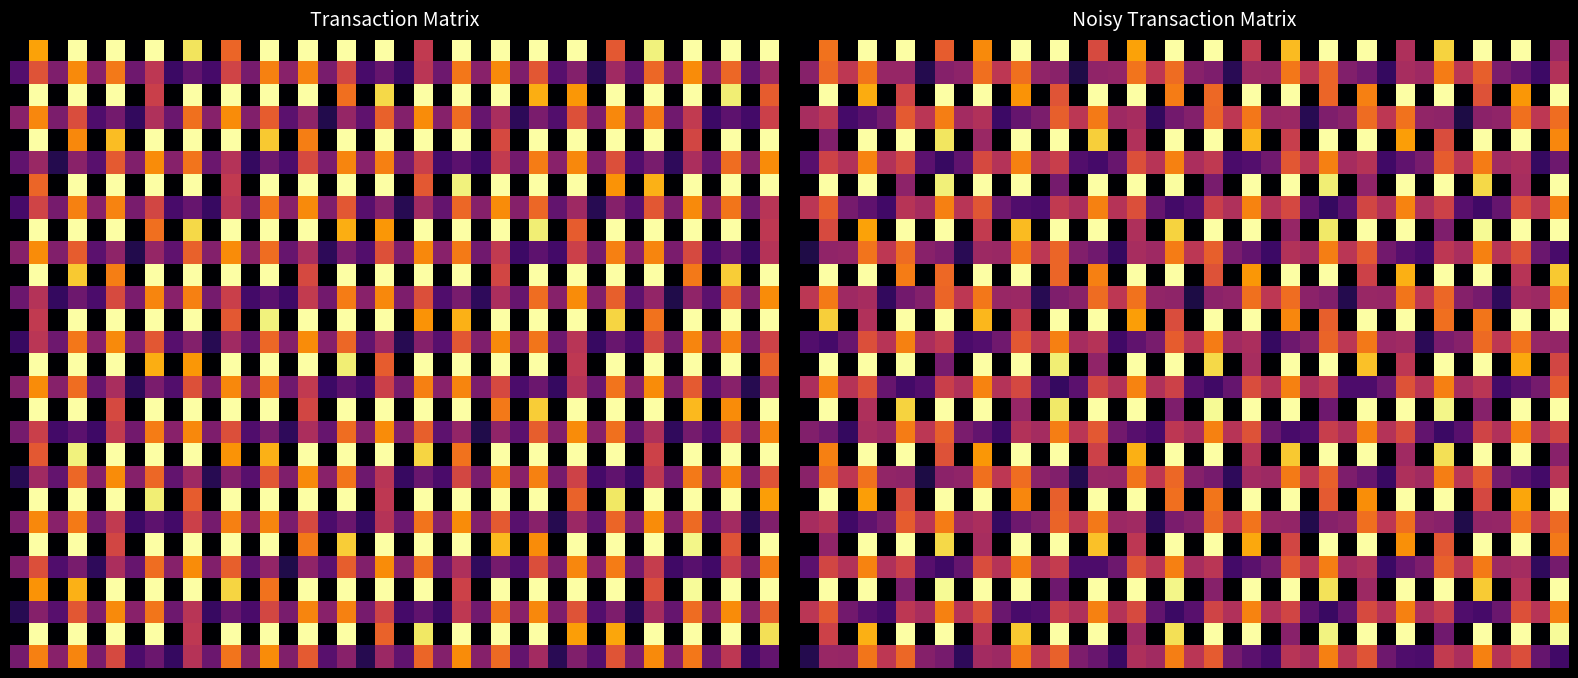

At which category is the sum across all series the highest?

3